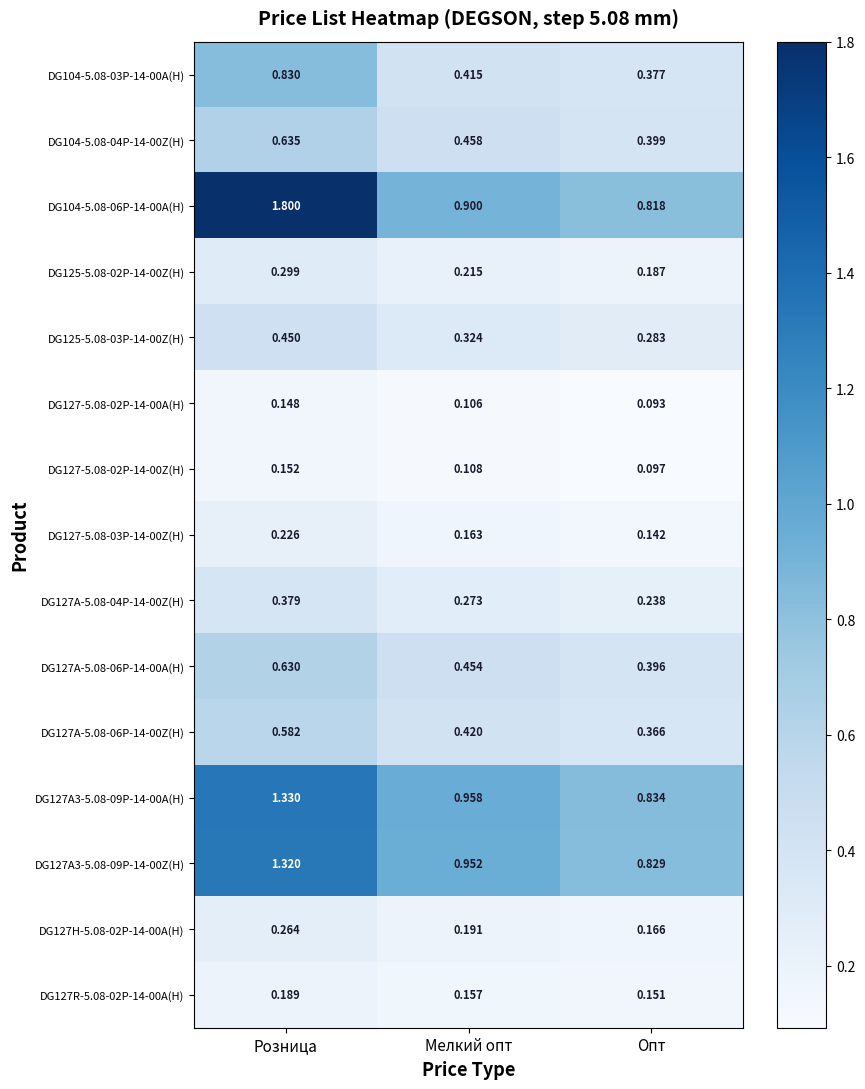

What is the spread (max minus min) of values at Розница?

1.7